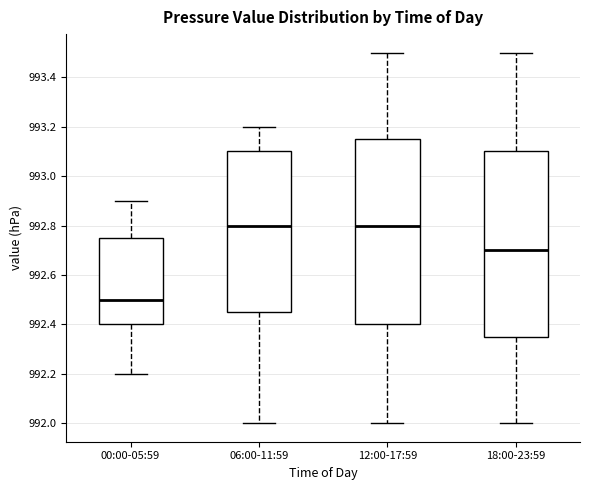

Reading left to right, transcribe this box plot: for each box, give where its median line is, the range the box spans, and where its two whiskers end, as read against the y-axis. The values are not printed on the chart, so give them approximately, as read against the axis.

00:00-05:59: median 992.50, box 992.40 to 992.76, whiskers 992.20 to 992.90
06:00-11:59: median 992.80, box 992.46 to 993.10, whiskers 992.00 to 993.20
12:00-17:59: median 992.80, box 992.40 to 993.16, whiskers 992.00 to 993.50
18:00-23:59: median 992.70, box 992.36 to 993.10, whiskers 992.00 to 993.50